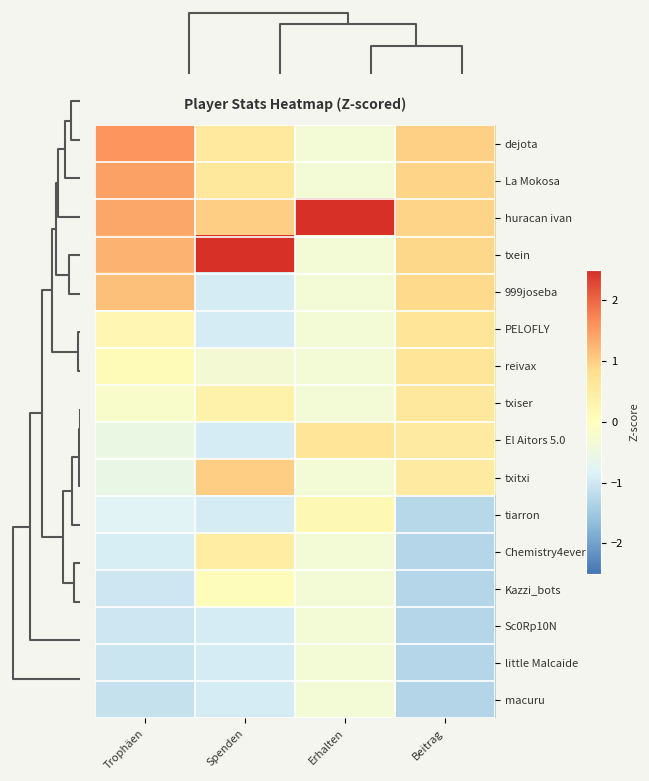

Between Trophäen and Beitrag, which is larger?

Trophäen